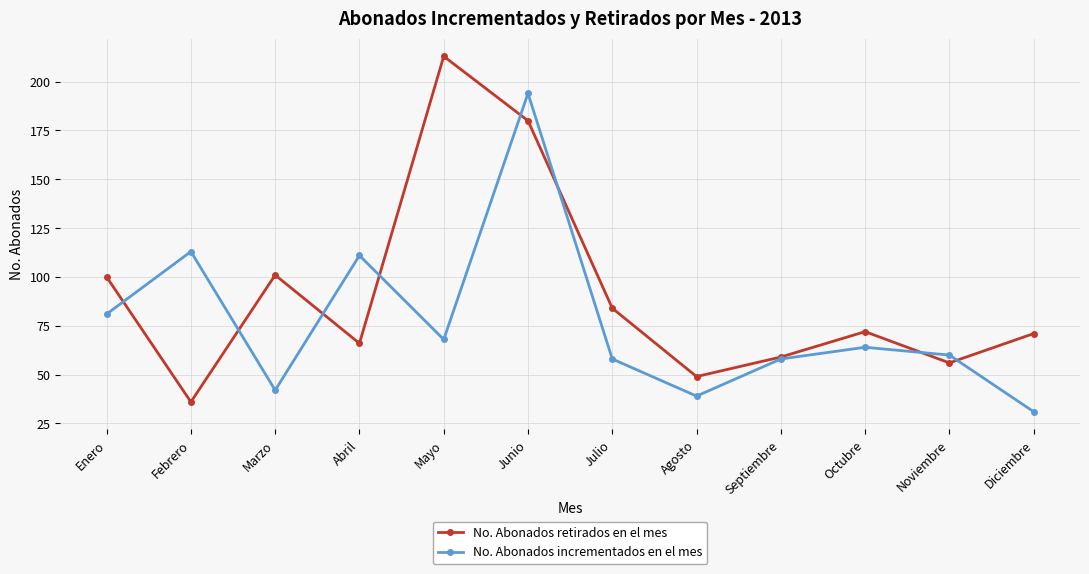

The No. Abonados retirados en el mes series shows 101 at Marzo. True or false?

True